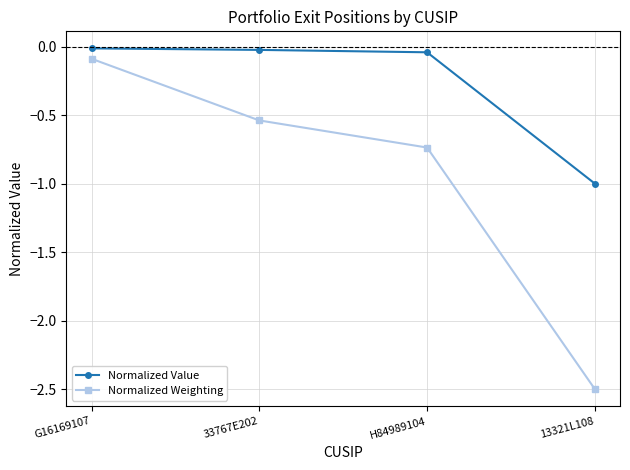

True or false: Normalized Value and Normalized Weighting cross at least once.

False